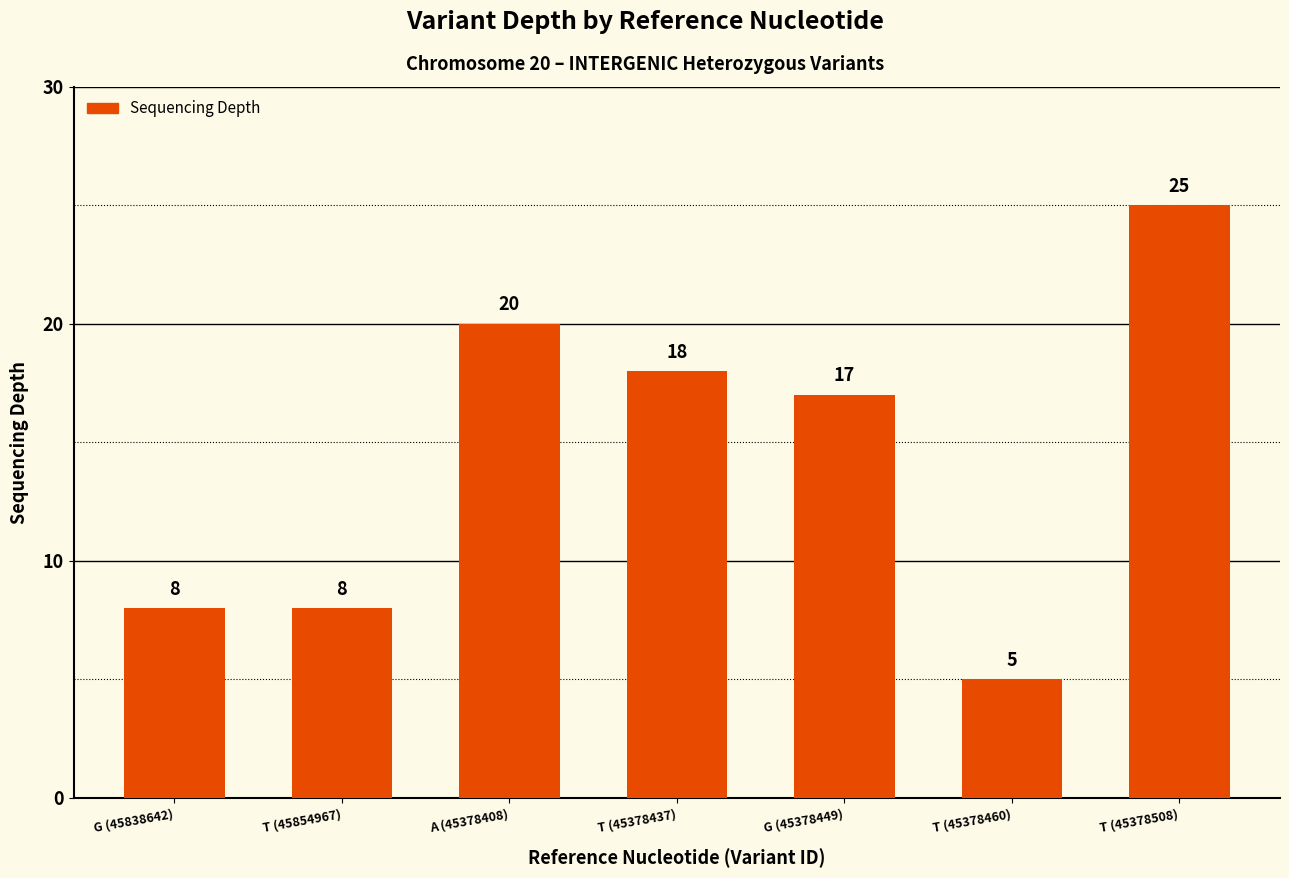

True or false: the data shows 18 at T (45378437).

True